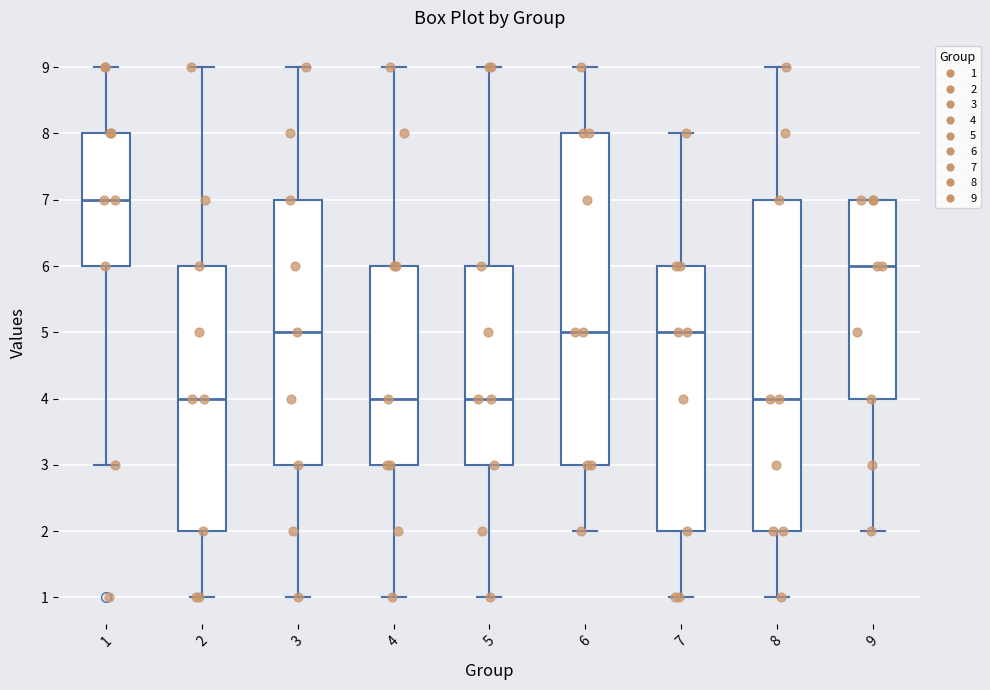

Reading left to right, read every box against the y-axis: the position of its median line, the range the box covers, and the ends of its whiskers. The values are not printed on the chart, so give them approximately, as read against the axis.

1: median 7, box 6 to 8, whiskers 3 to 9
2: median 4, box 2 to 6, whiskers 1 to 9
3: median 5, box 3 to 7, whiskers 1 to 9
4: median 4, box 3 to 6, whiskers 1 to 9
5: median 4, box 3 to 6, whiskers 1 to 9
6: median 5, box 3 to 8, whiskers 2 to 9
7: median 5, box 2 to 6, whiskers 1 to 8
8: median 4, box 2 to 7, whiskers 1 to 9
9: median 6, box 4 to 7, whiskers 2 to 7